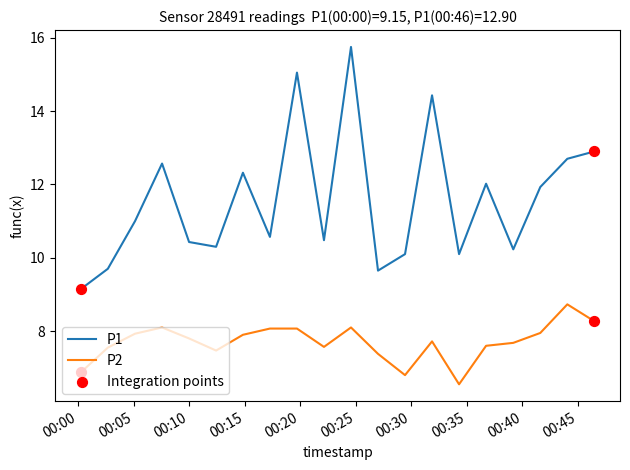

Which series has the largest total across all categories?

P1